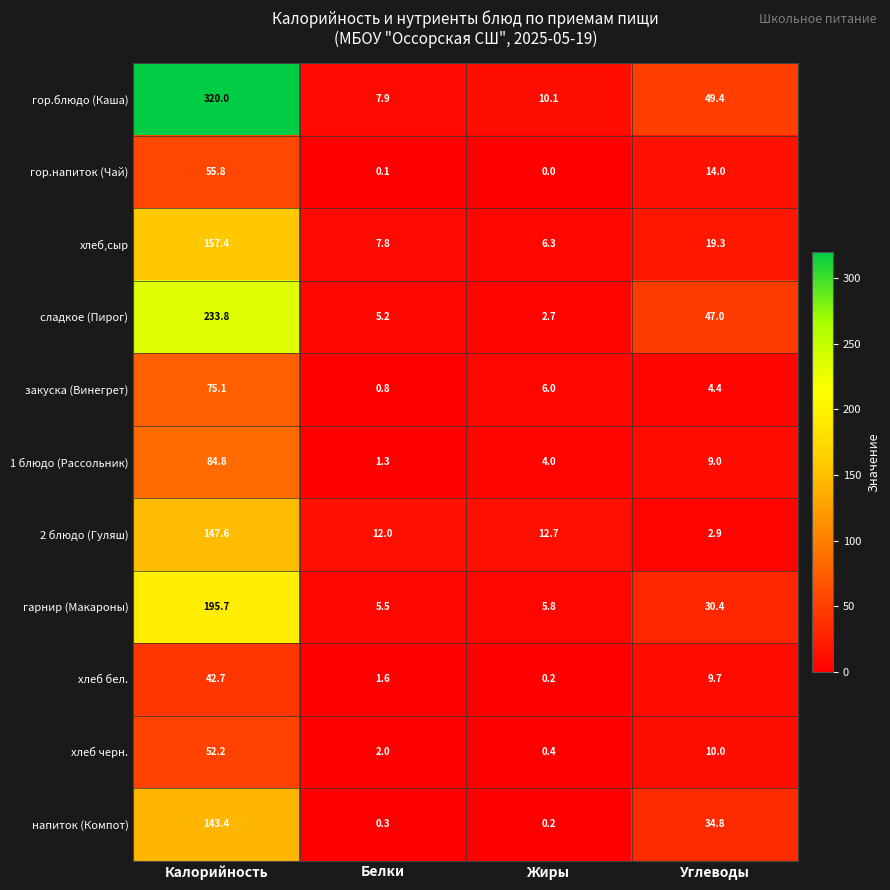

Which series has the widest spread of values?

гор.блюдо (Каша)